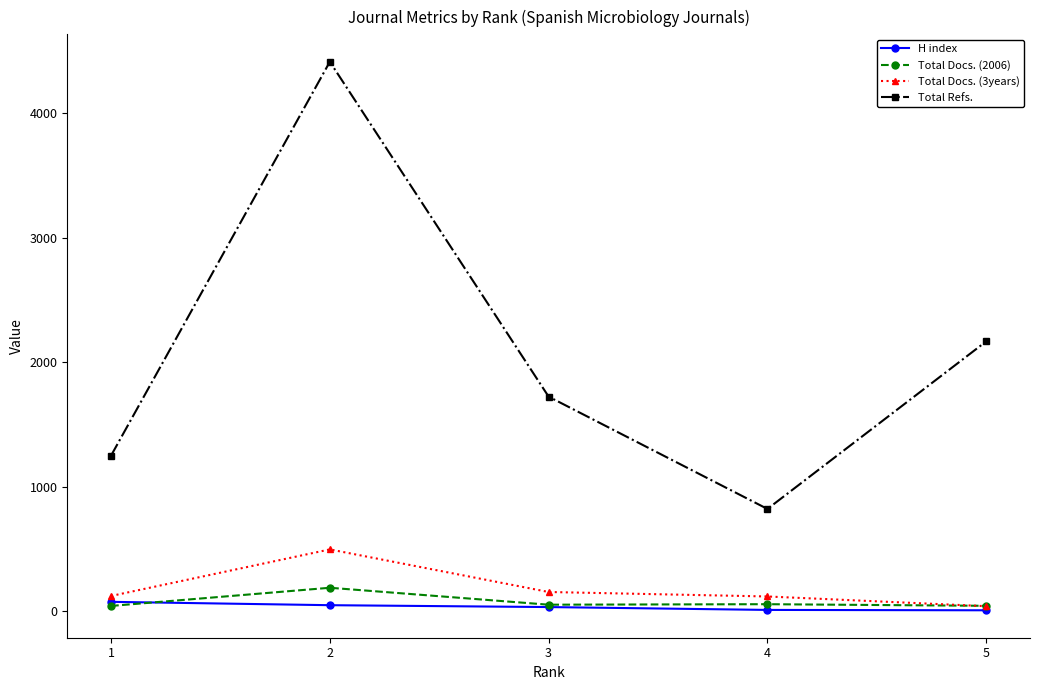

How many lines are shown in the chart?

4